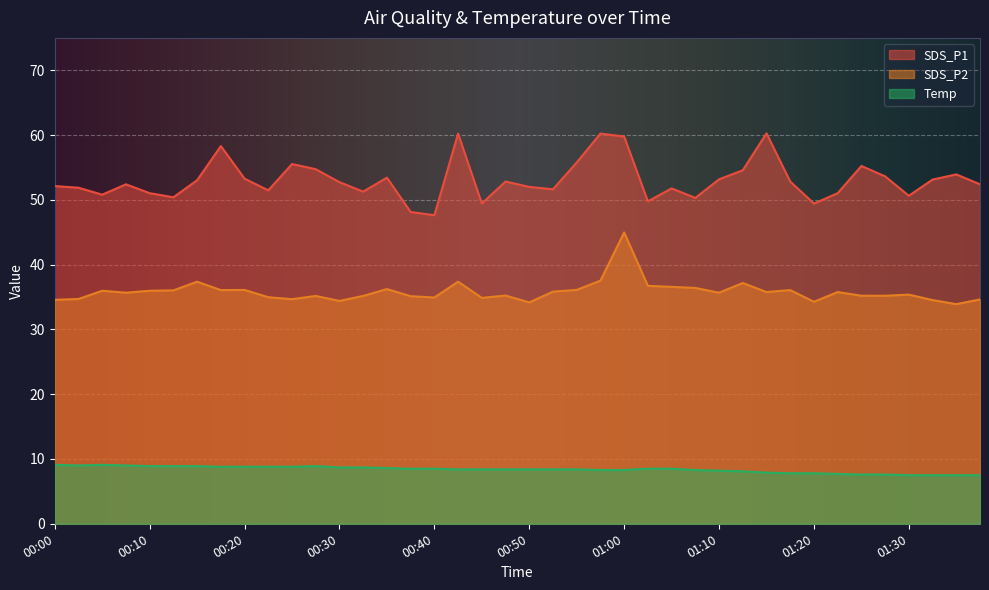

What is the average value of the SDS_P2 series?

35.8